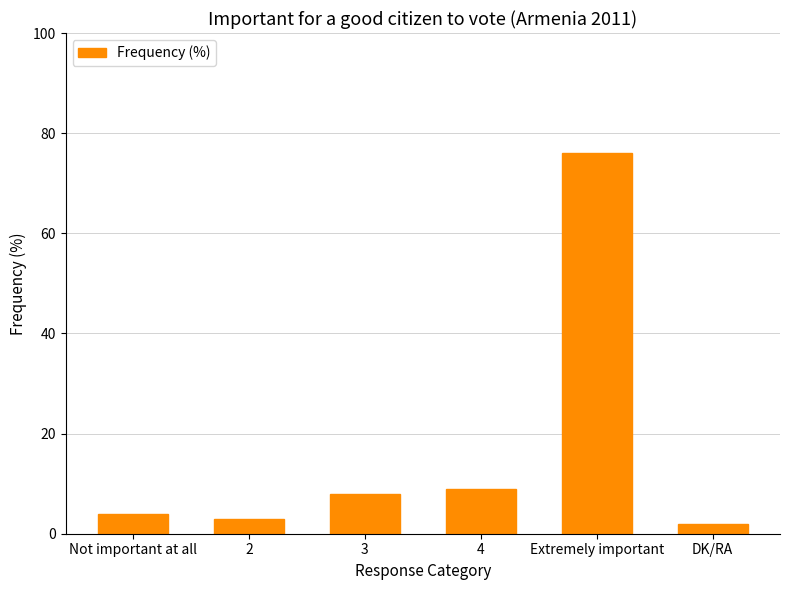

Rank the categories by value from highest to lowest.

Extremely important, 4, 3, Not important at all, 2, DK/RA